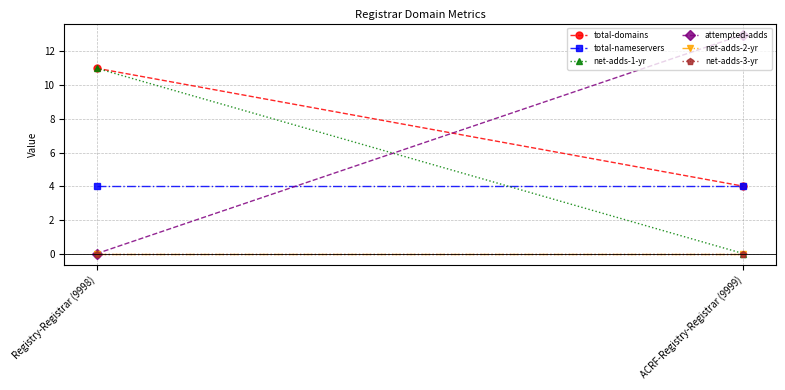

The value of total-nameservers at Registry-Registrar (9998) is 3. True or false?

False